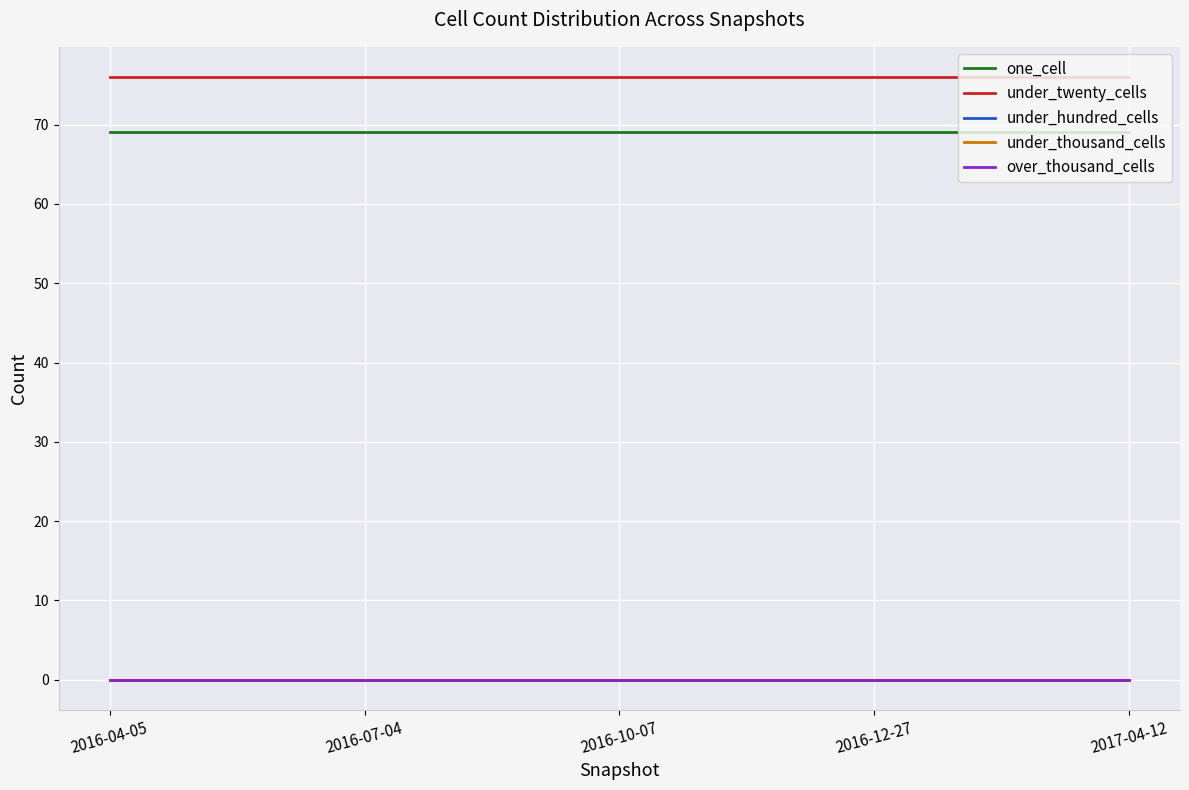

True or false: under_twenty_cells and under_hundred_cells cross at least once.

False